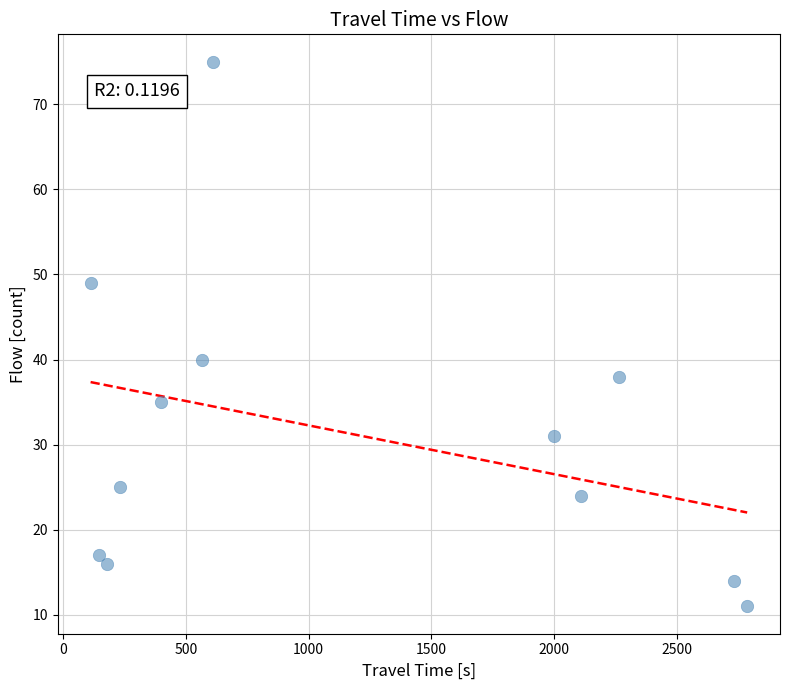

What Y value in the scatter plot is closest to 43?

40